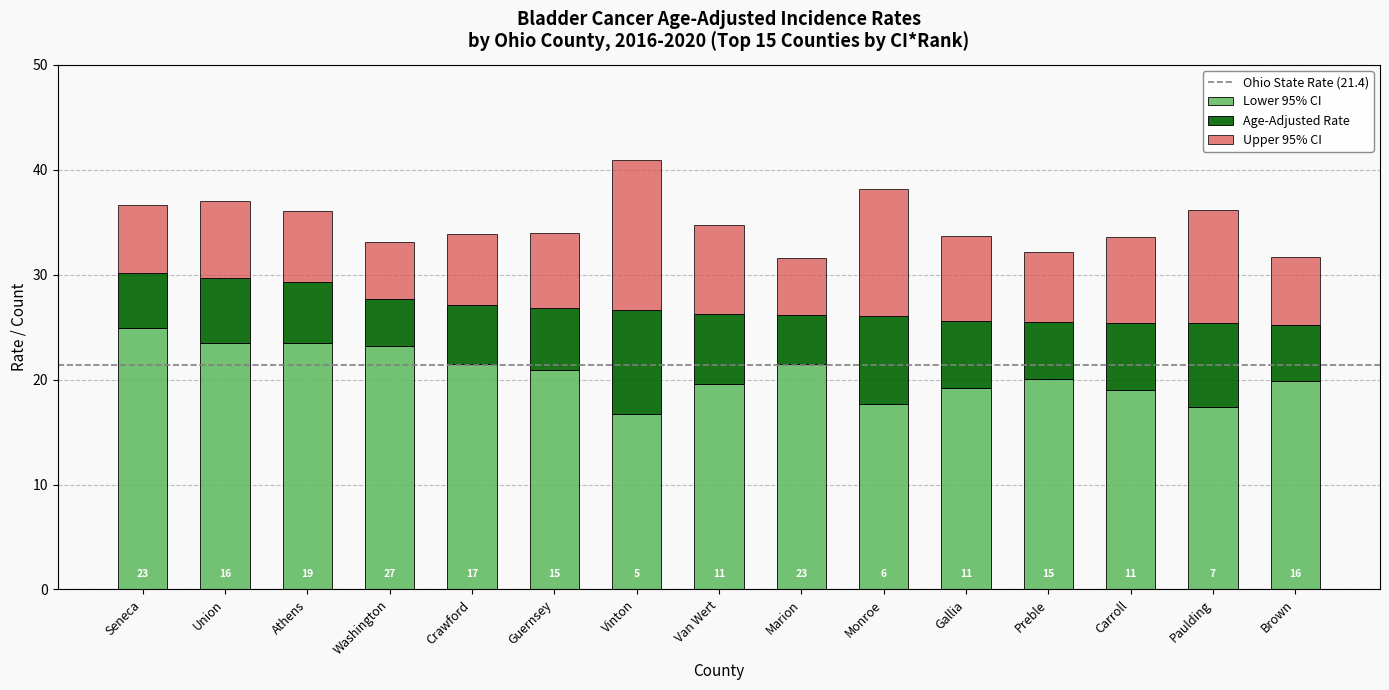

What is the sum of all Lower 95% CI values?

308.6